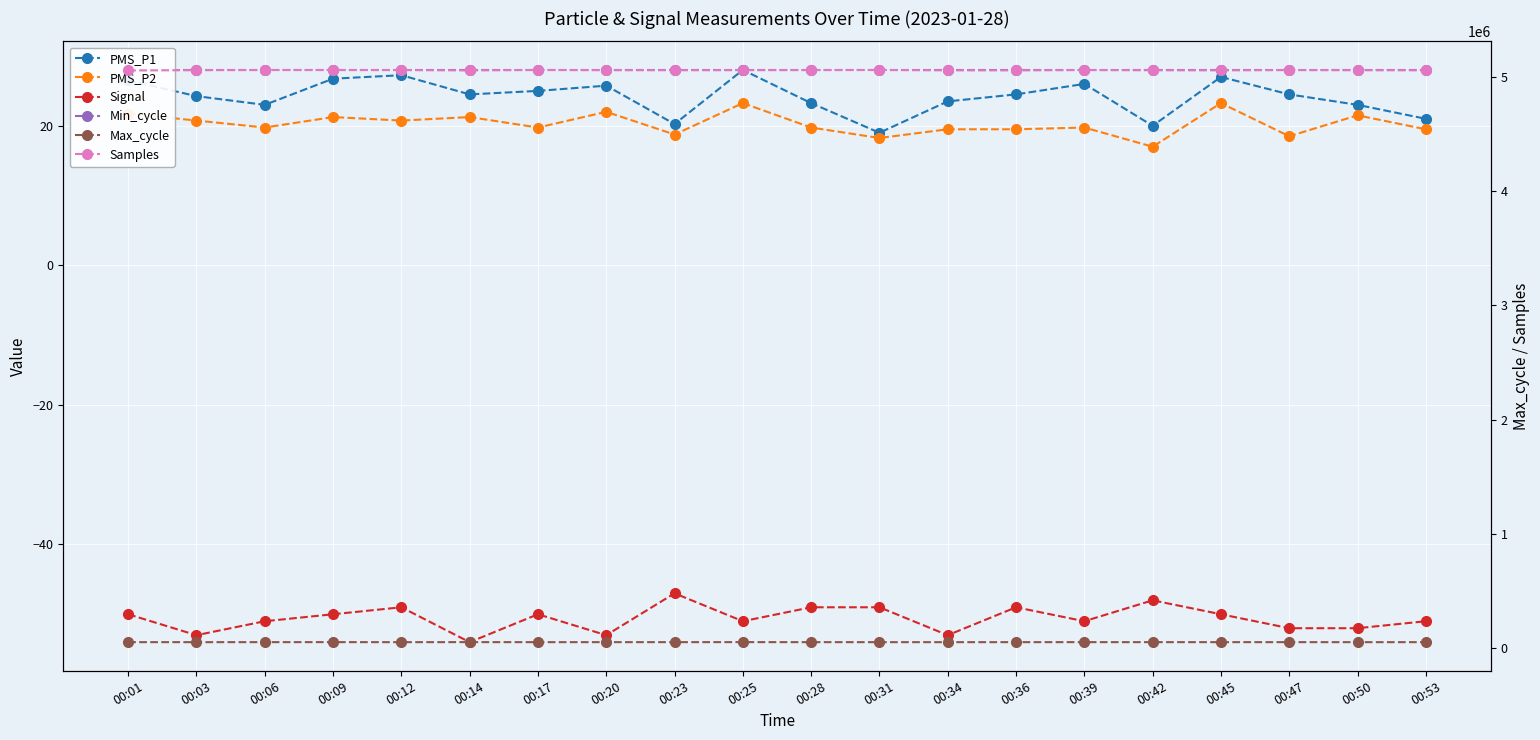

True or false: Max_cycle and Min_cycle cross at least once.

False